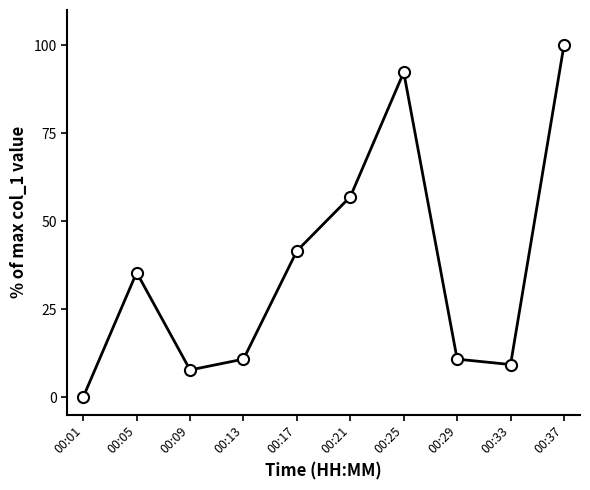

True or false: the data shows 152.8 at 00:25.

False